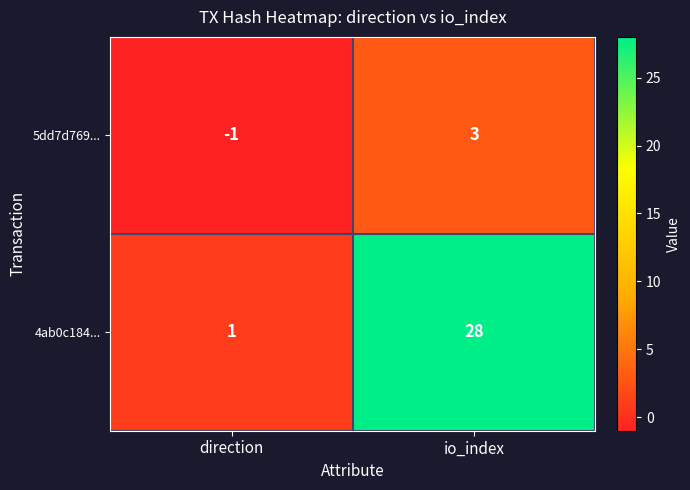

Reading left to right, transcribe all the data shown in this chart.

5dd7d769...: direction=-1	io_index=3
4ab0c184...: direction=1	io_index=28